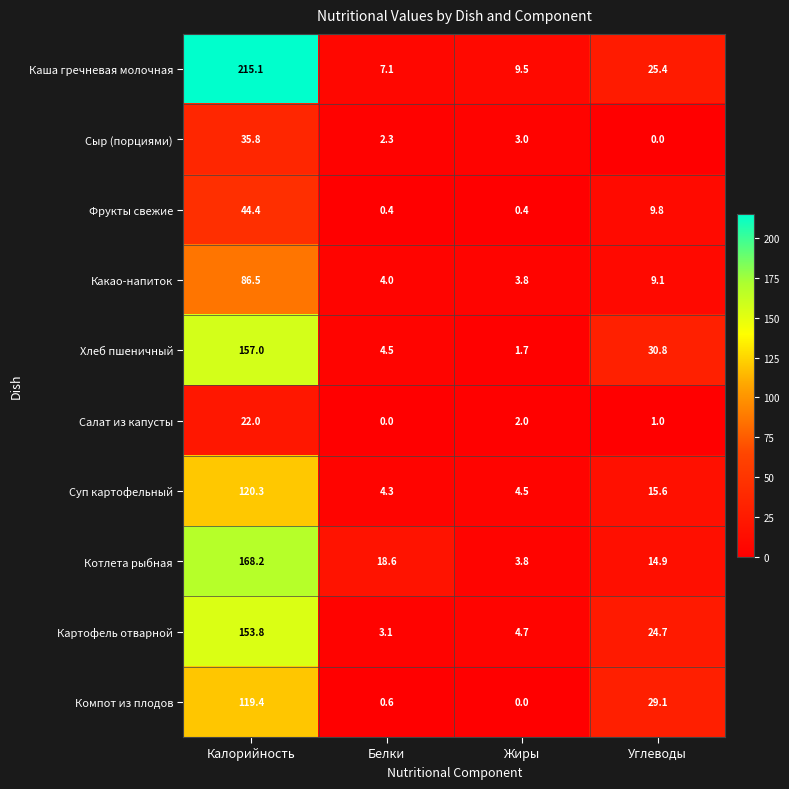

The Котлета рыбная series shows 300.7 at Калорийность. True or false?

False